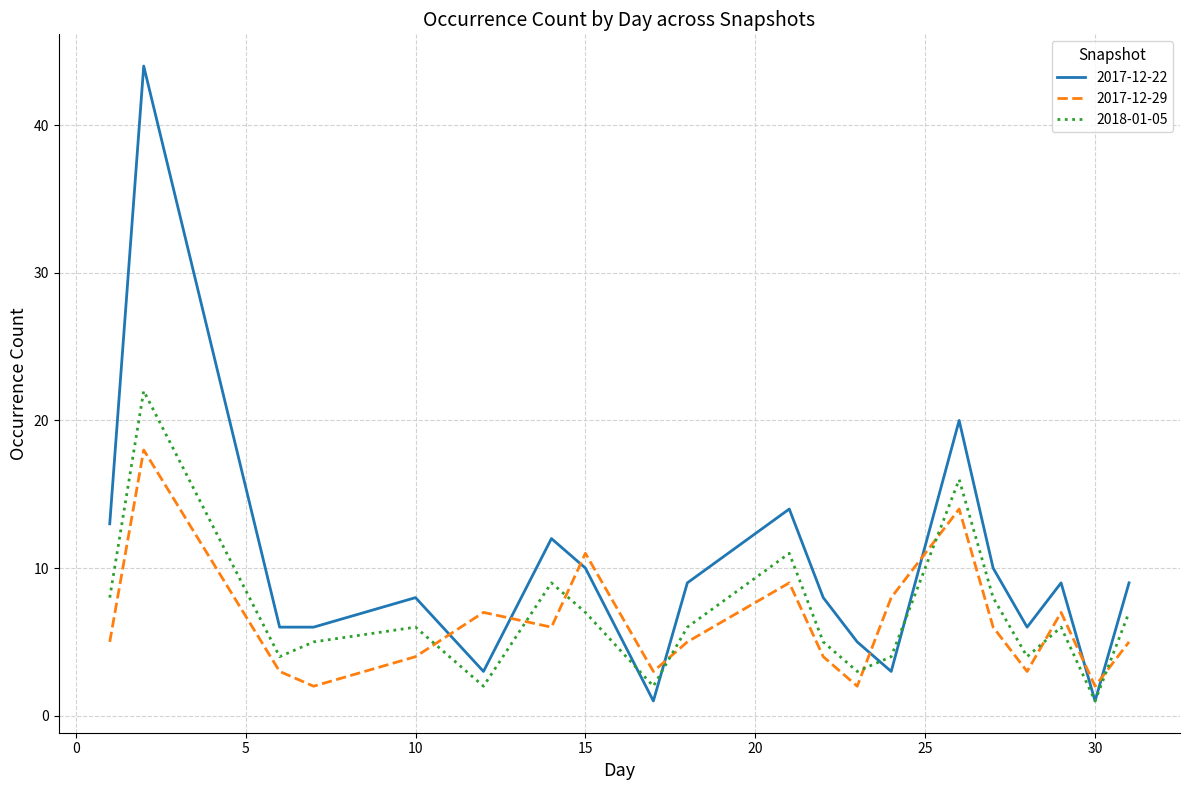

How many interior local peaks does the 2017-12-22 series have?

6